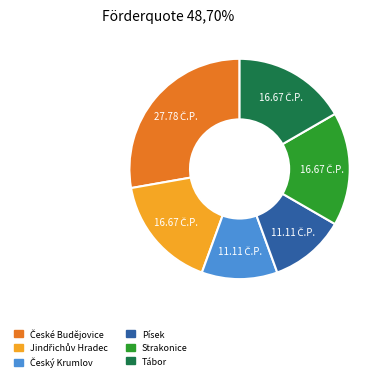

Is Strakonice the majority of the pie?

No